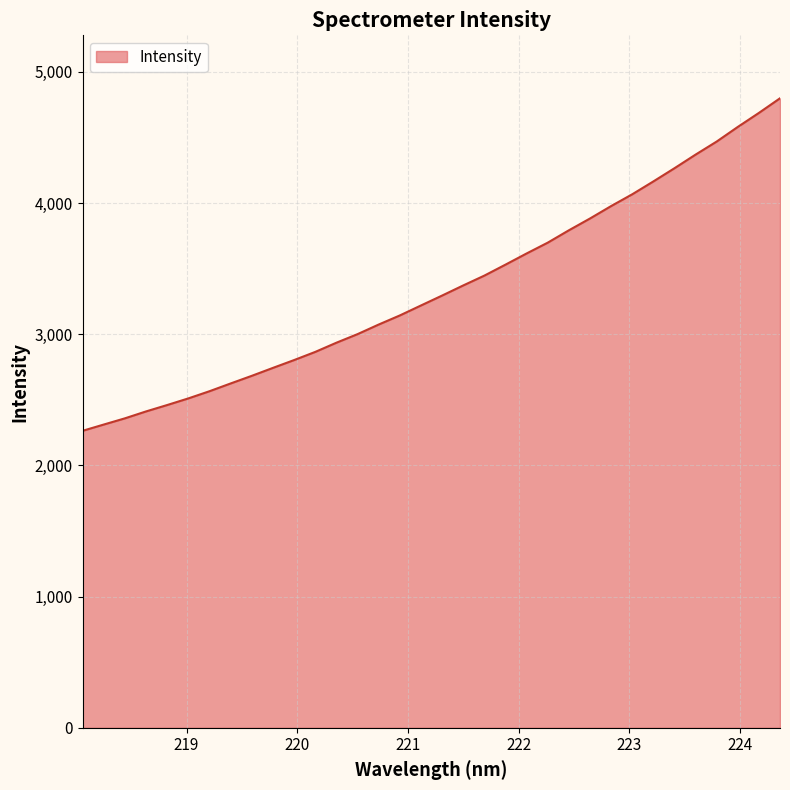

What is the smallest value displayed?

2264.0